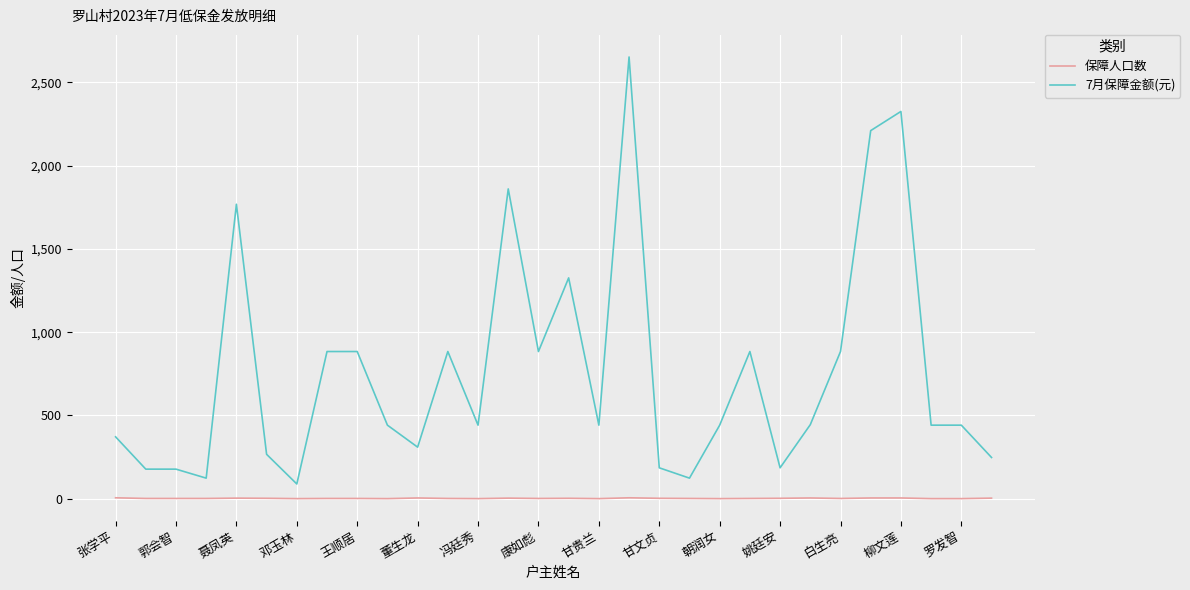

Which series has the largest total across all categories?

7月保障金额(元)